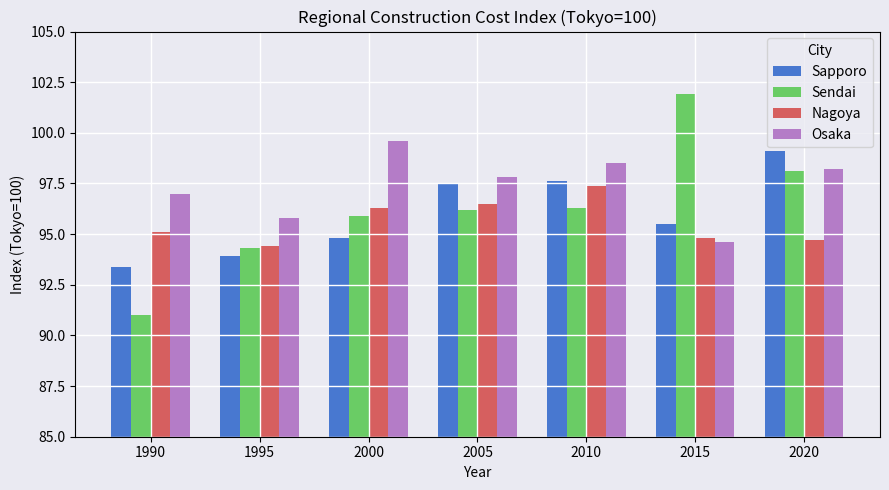

List the series in order of their overall mean, highest first.

Osaka, Sendai, Sapporo, Nagoya